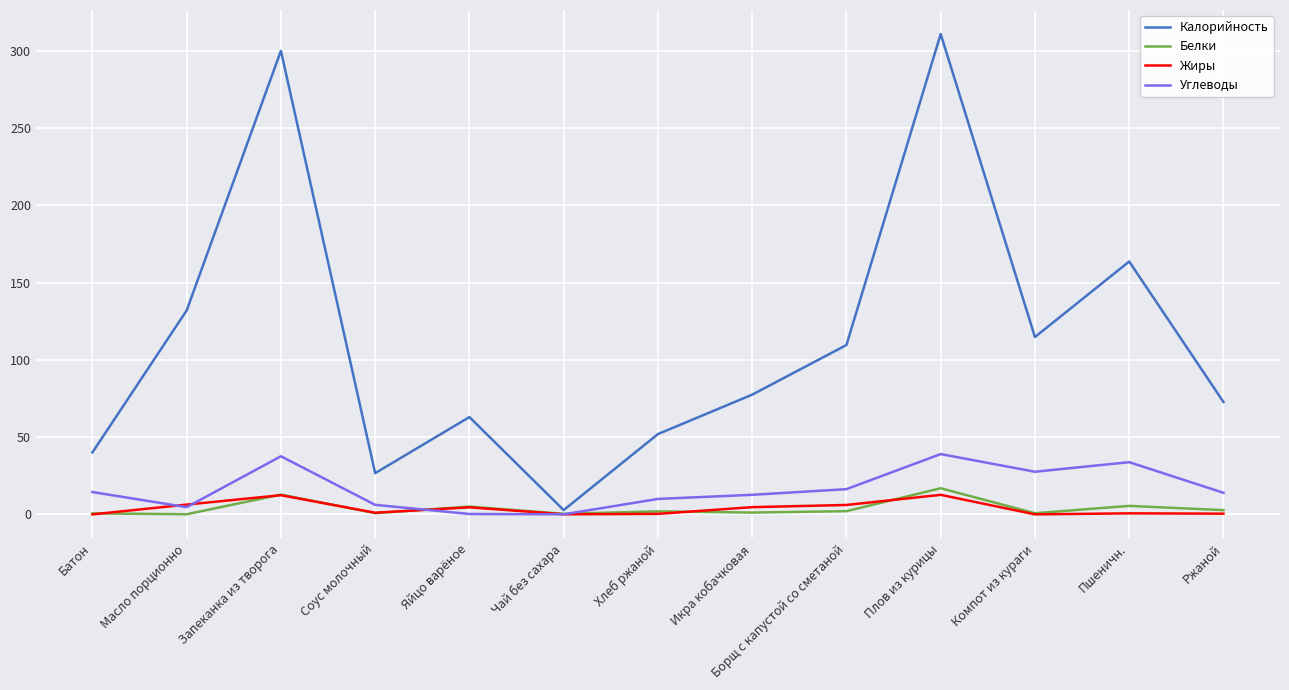

Where is Калорийность nearest to the value 156?

Пшеничн.